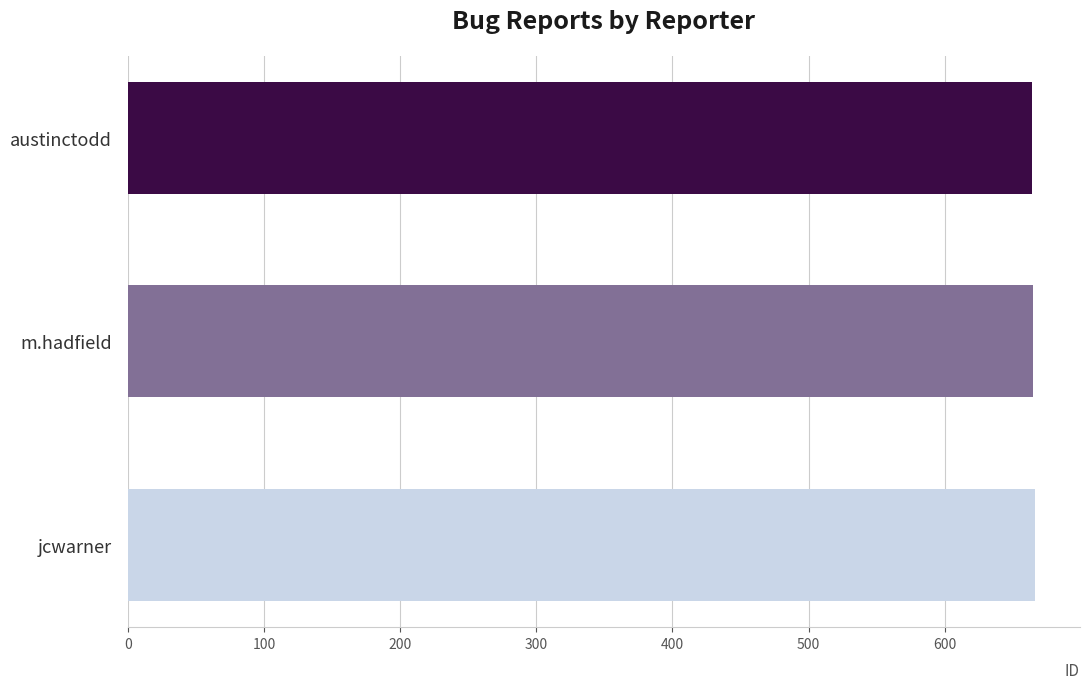

Are the bars grouped side by side (vs. stacked)?

No